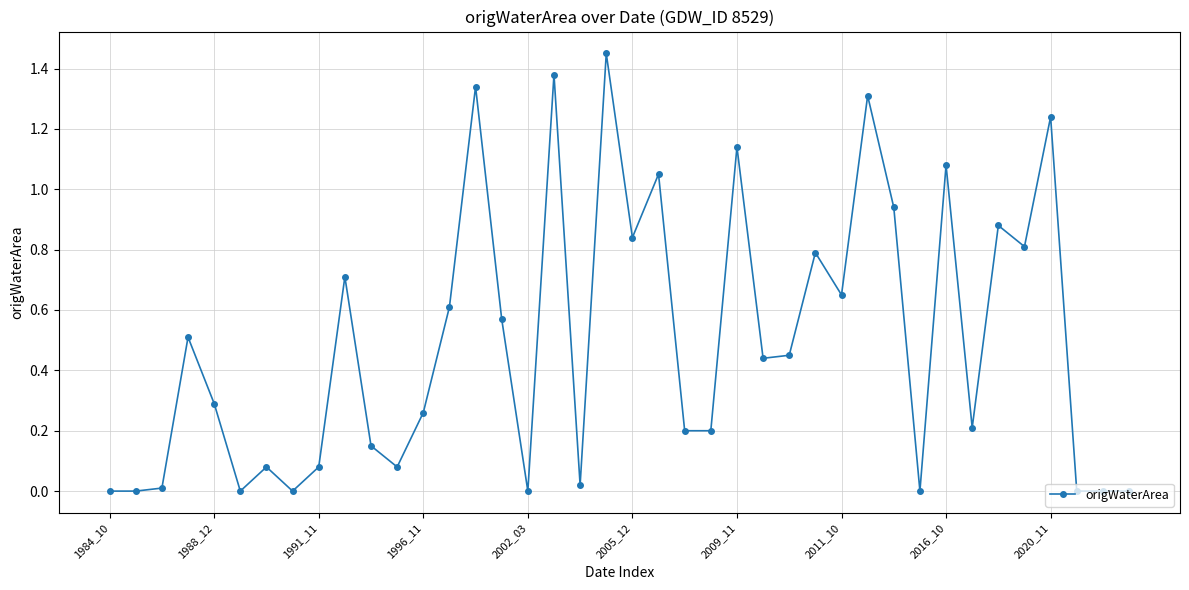

What is the sum of all values?

19.8